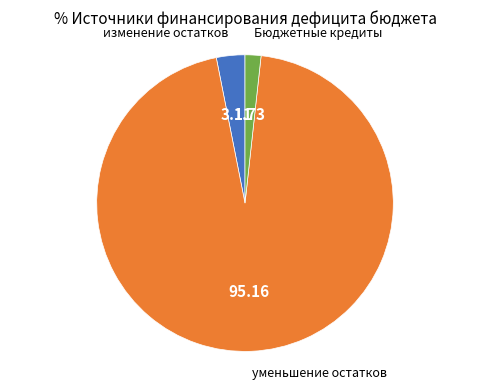

How many slices are in this pie chart?

3